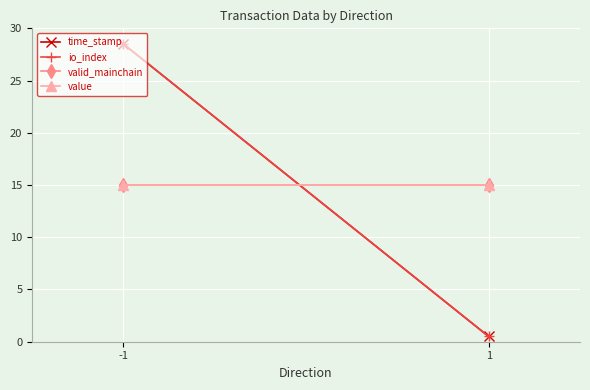

True or false: time_stamp has a value of 42.0 at -1.

False